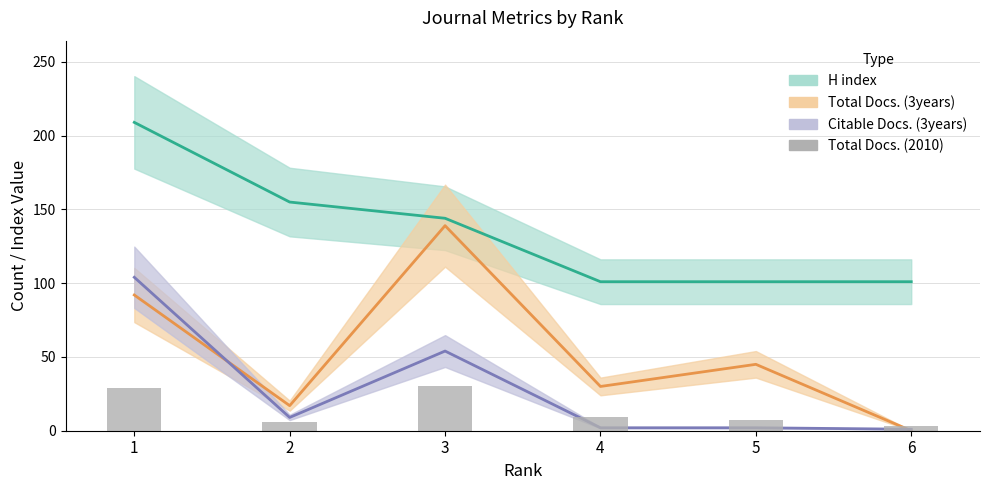

Which has a higher value, 4 or 1?

1